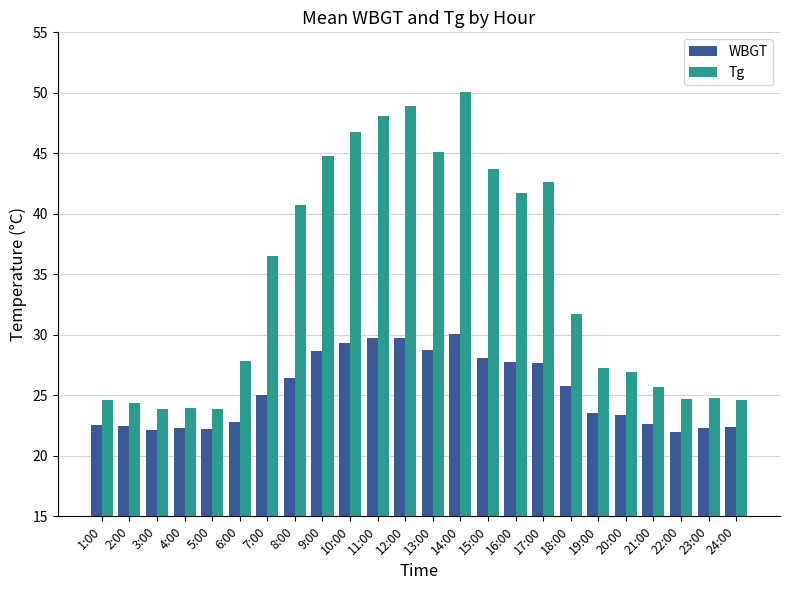

The value of WBGT at 7:00 is 25.1. True or false?

True